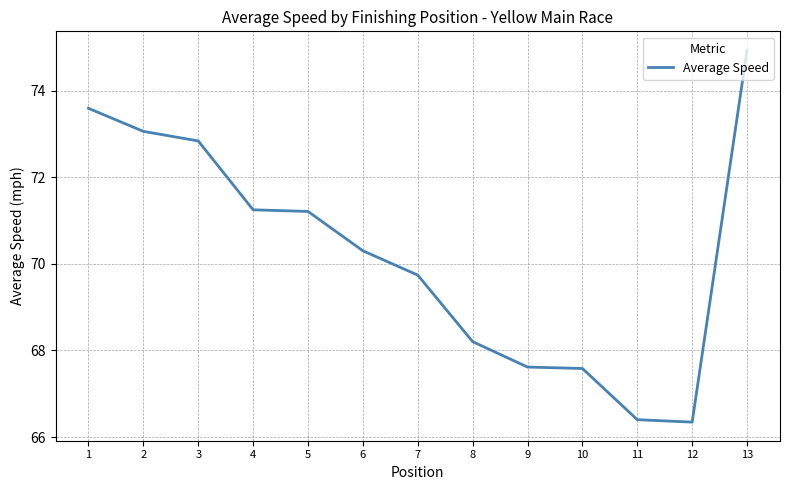

What is the difference between the values at 5 and 13?

3.7